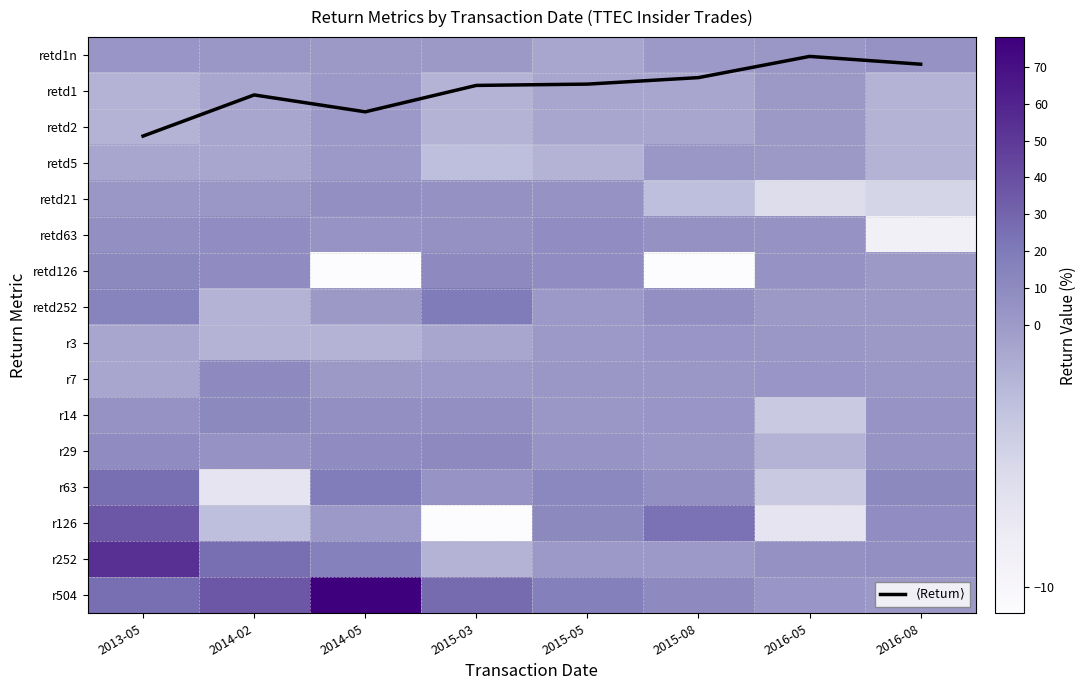

Which series changed the most between 2015-08 and 2016-08?

r126